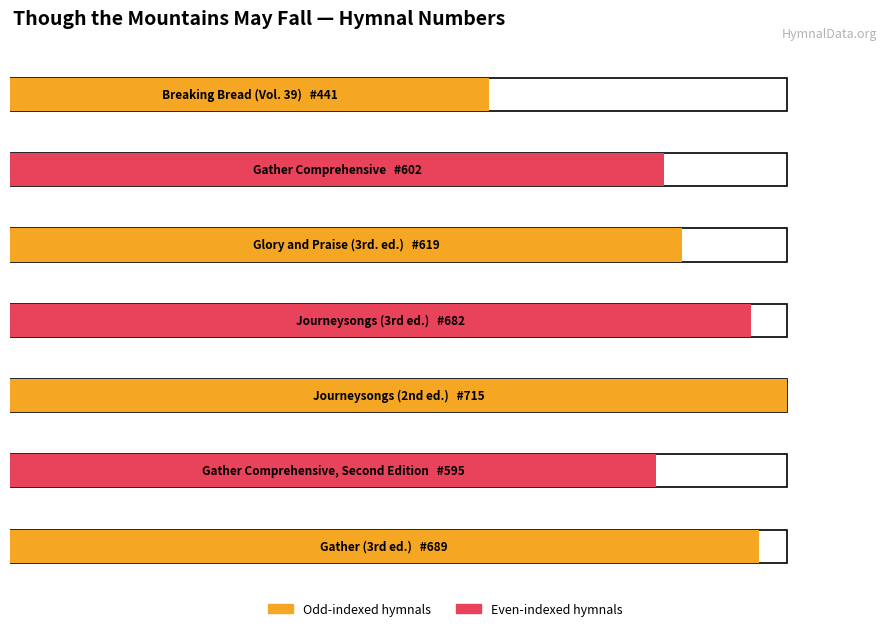

What is the average value?

620